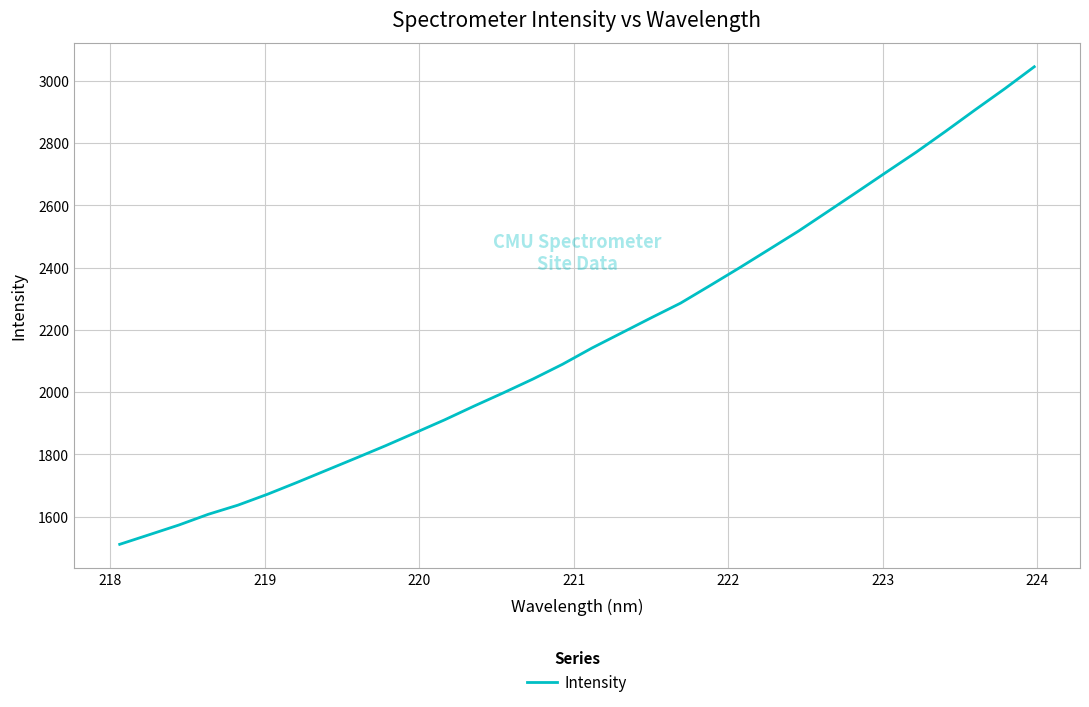

What is the greatest value displayed?

3045.5